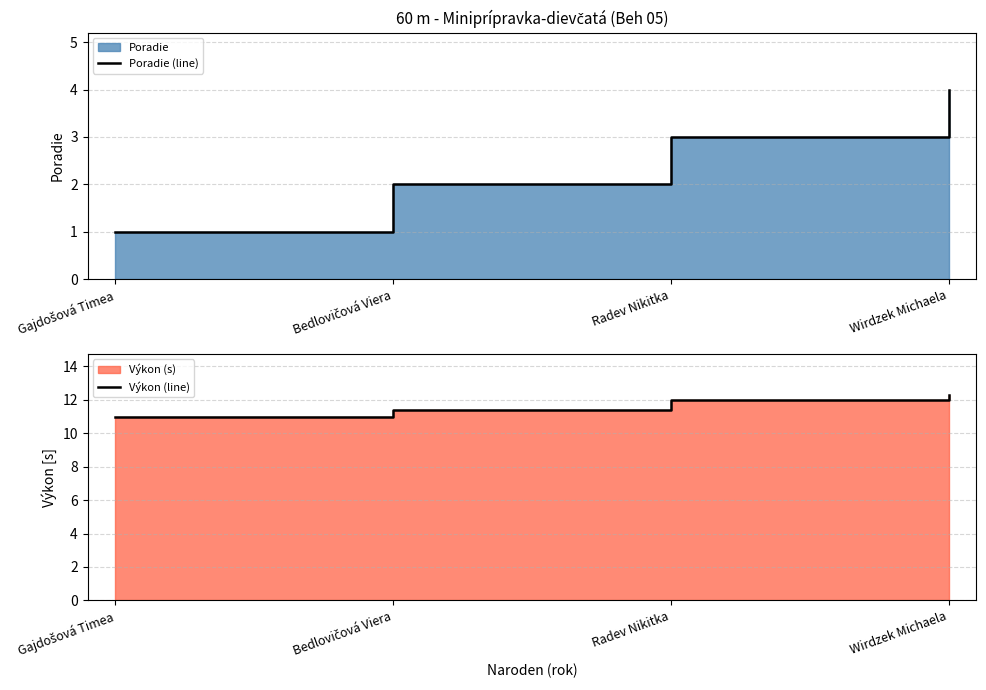

What position from the right is Gajdošová Timea?

4